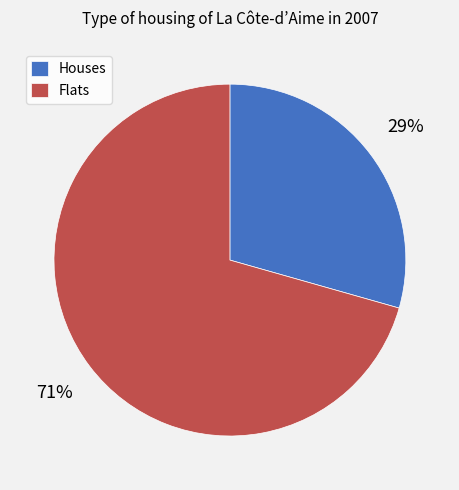

What is the majority slice?

Flats